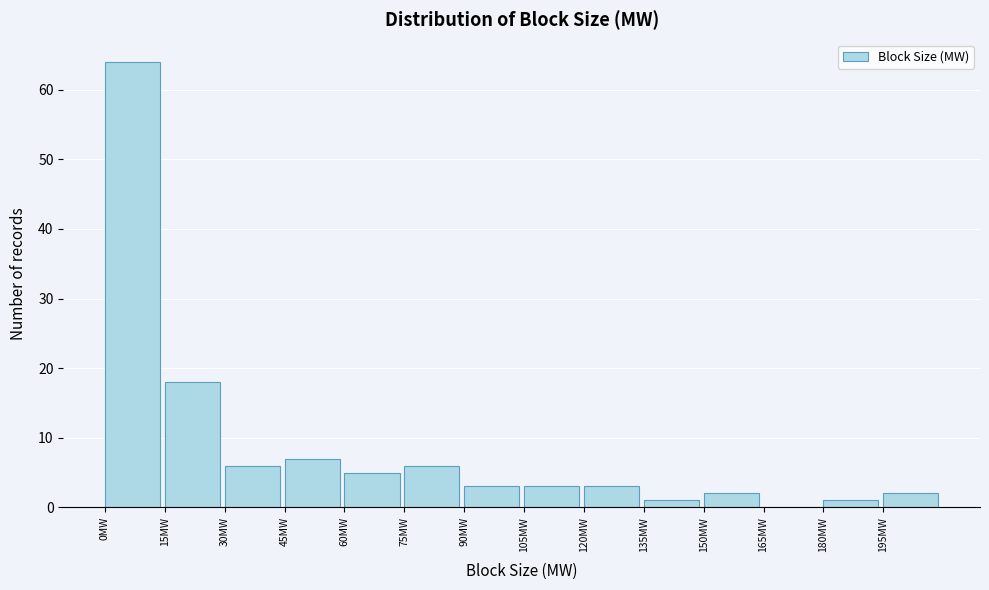

Reading left to right, transcribe this chart: for each bar, give the range it covers on the x-axis and its height. Neither the bar edges nor the heights are printed on the chart, so give them approximately, as read against the axes.

0 to 15: 64
15 to 30: 18
30 to 45: 6
45 to 60: 7
60 to 75: 5
75 to 90: 6
90 to 105: 3
105 to 120: 3
120 to 135: 3
135 to 150: 1
150 to 165: 2
165 to 180: 0
180 to 195: 1
195 to 210: 2